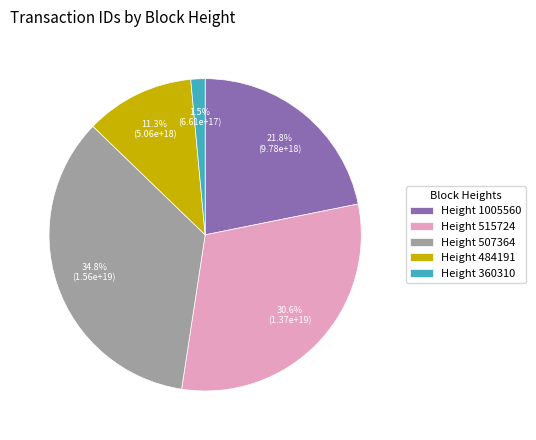

Is there any slice that represents more than half of the pie?

No